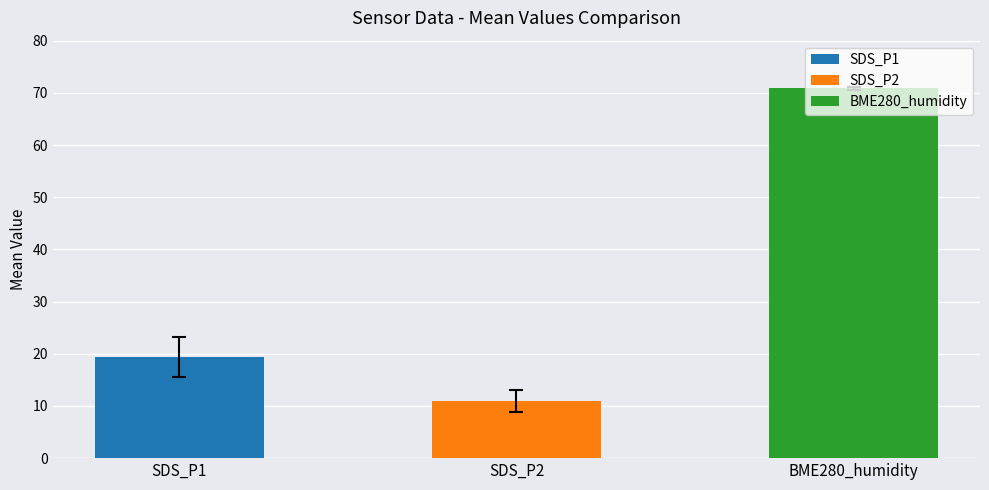

The chart shows a value of 70.9 at BME280_humidity. True or false?

True